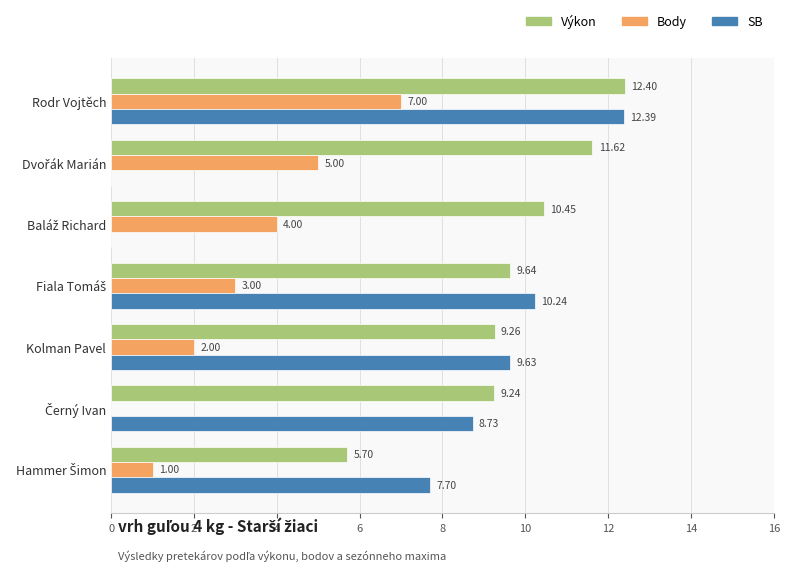

At which category is the sum across all series the highest?

Rodr Vojtěch